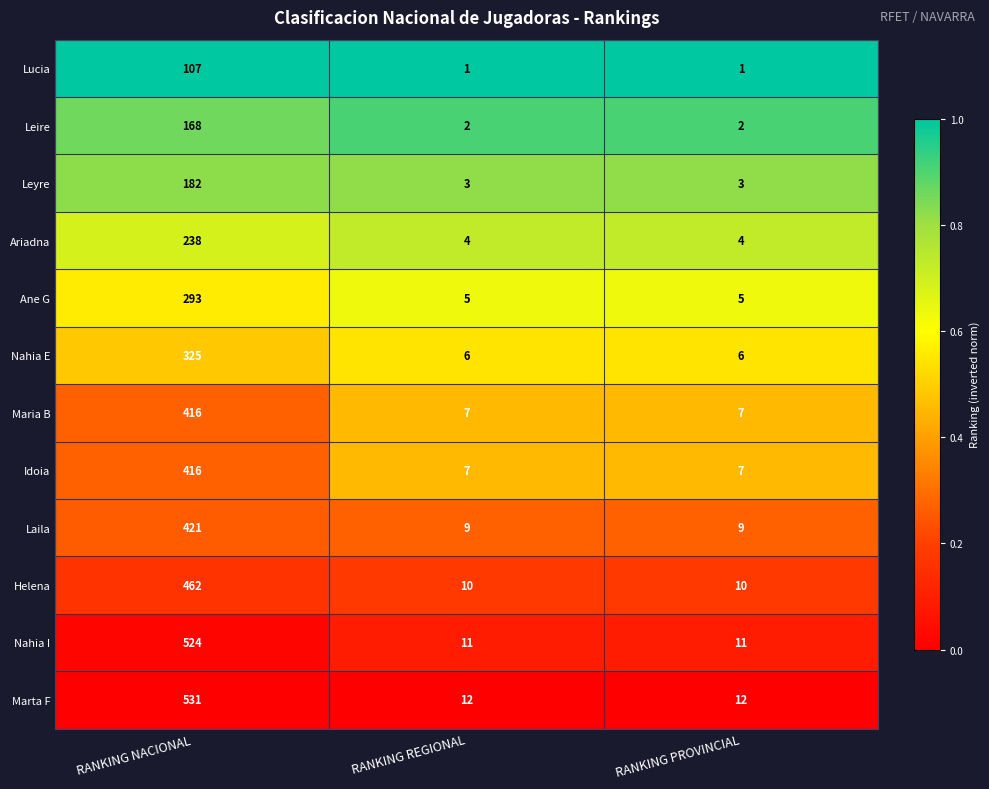

What is the spread (max minus min) of values at RANKING PROVINCIAL?

11